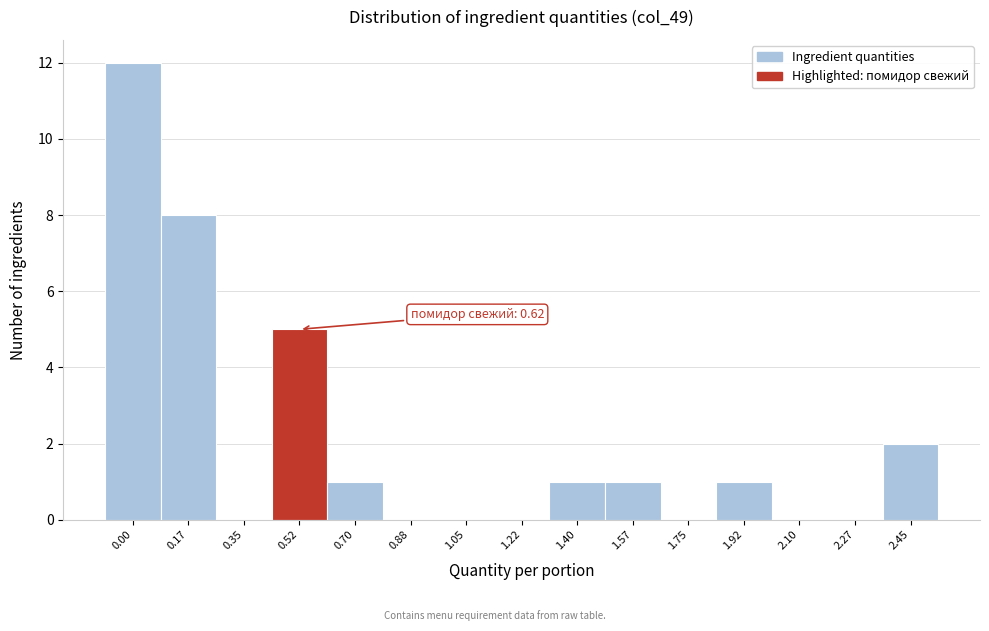

Reading left to right, what are all the values shown in this chart?

0.00=12	0.17=8	0.35=0	0.52=5	0.70=1	0.88=0	1.05=0	1.22=0	1.40=1	1.57=1	1.75=0	1.92=1	2.10=0	2.27=0	2.45=2